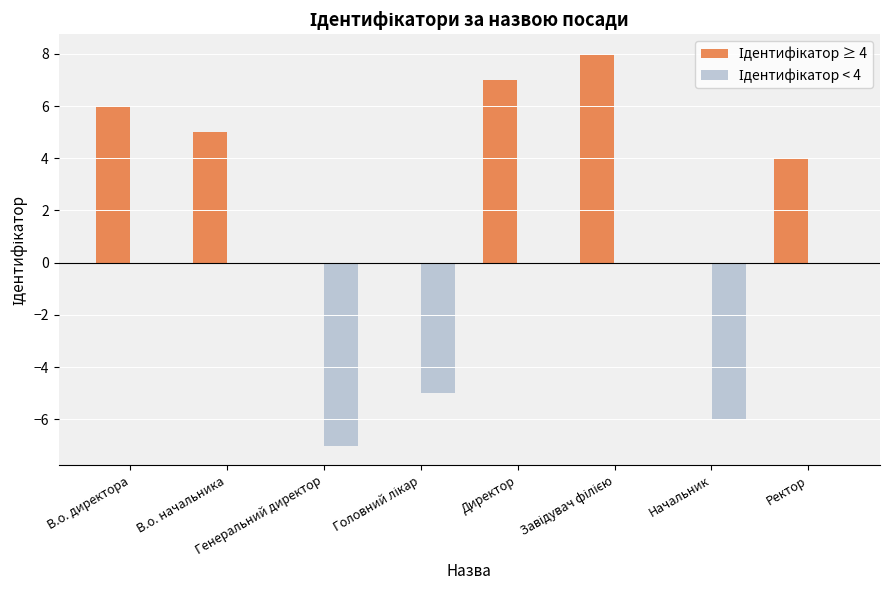

Count the number of categories in the chart.

8